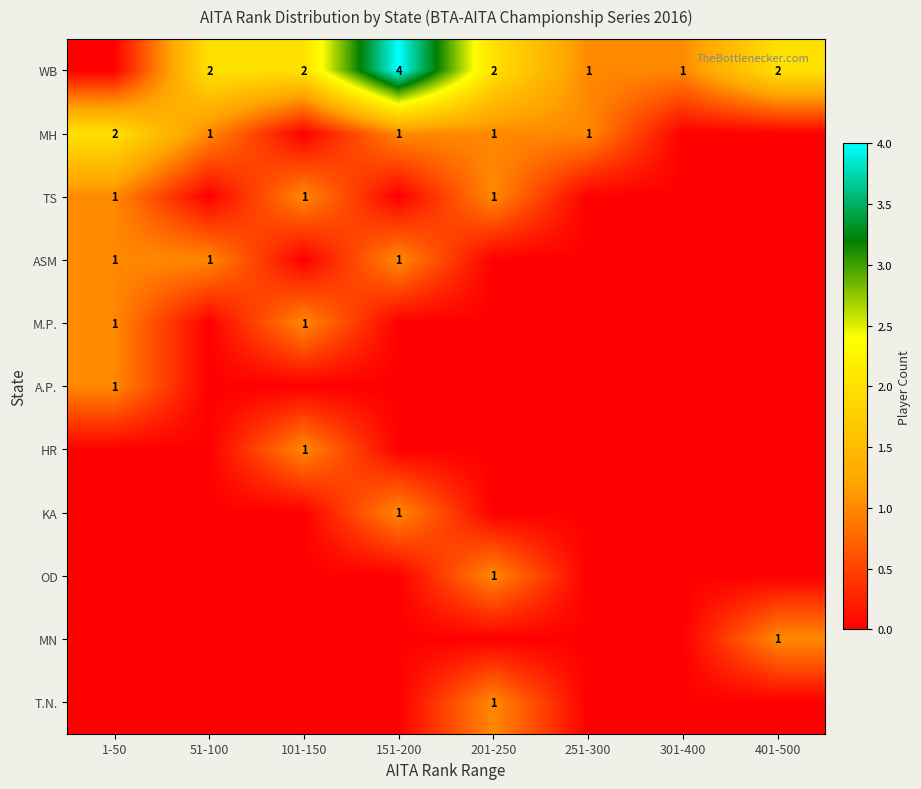

Is it true that MH equals 2 at 251-300?

False